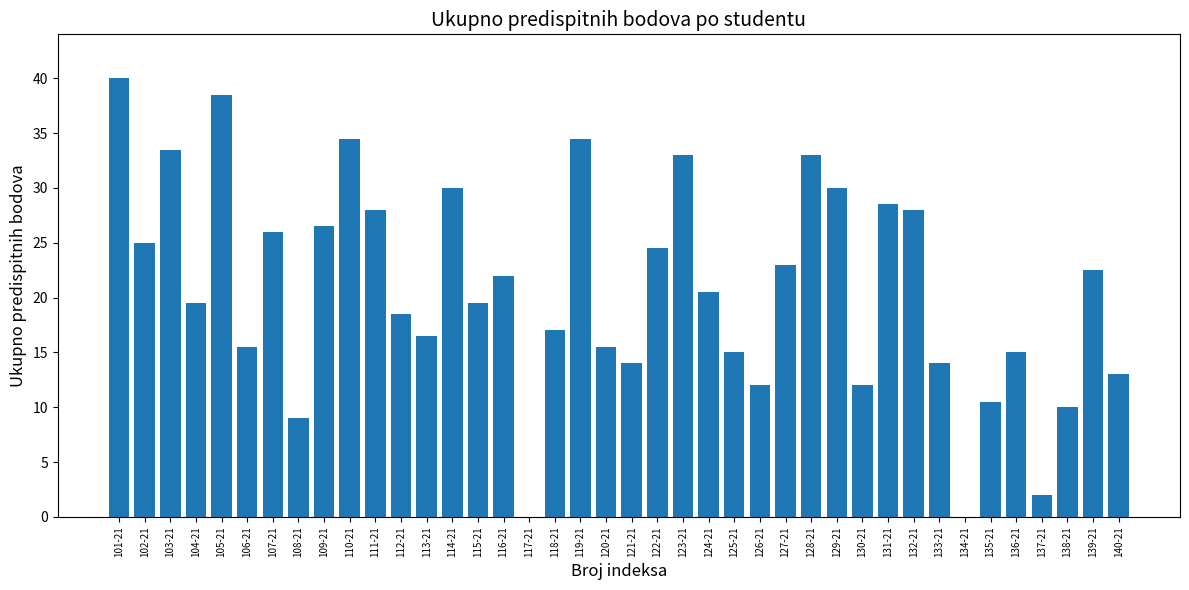

What is the sum of all values?

830.0